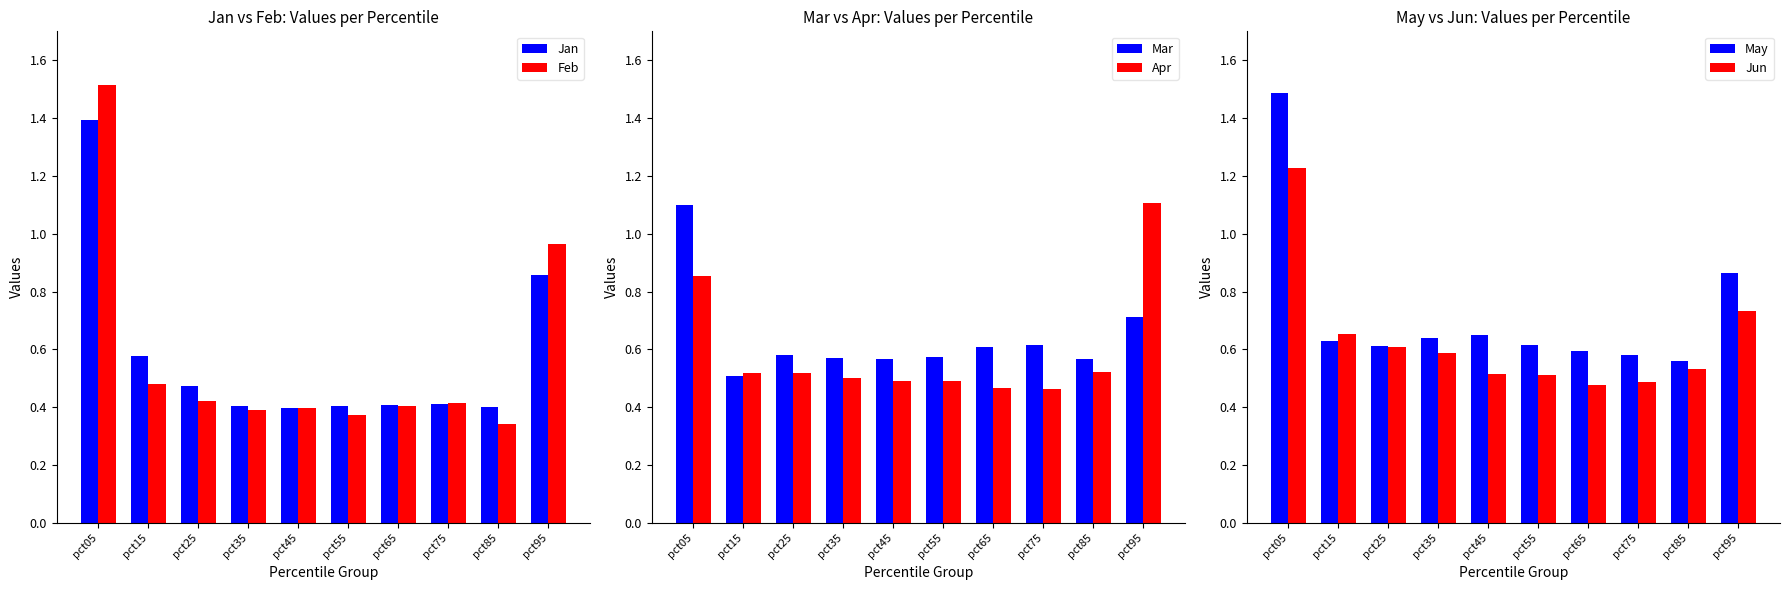

List the series in order of their peak value, highest first.

Feb, May, Jan, Jun, Apr, Mar